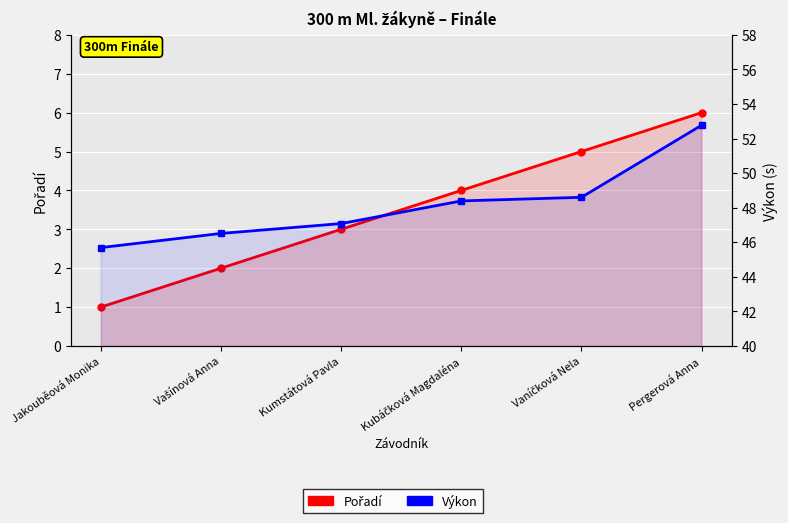

True or false: Pořadí and Výkon cross at least once.

False